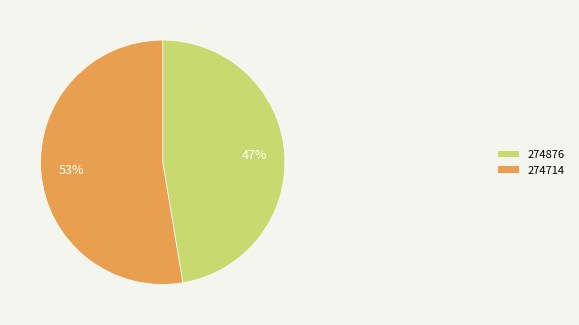

Between 274714 and 274876, which is larger?

274714